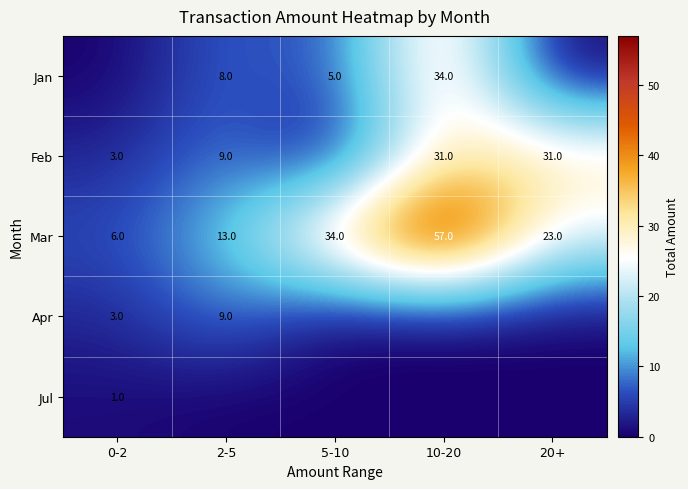

What is the difference between the highest and lowest values at 5-10?

34.0